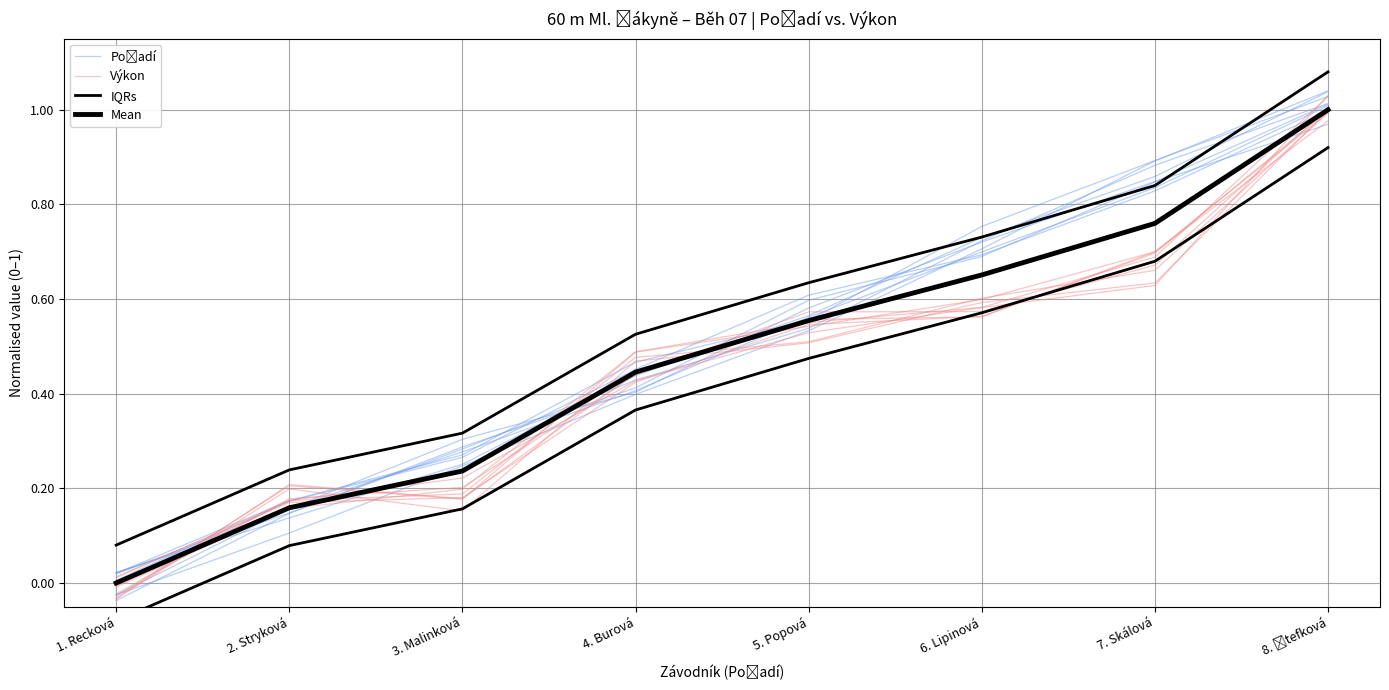

How many times do Výkon and Mean cross each other?

4